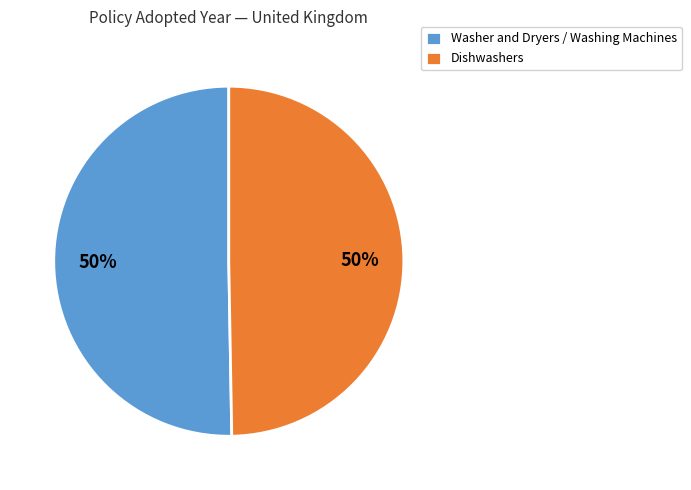

To the nearest percent, what percentage of the pie is Washer and Dryers / Washing Machines?

50%